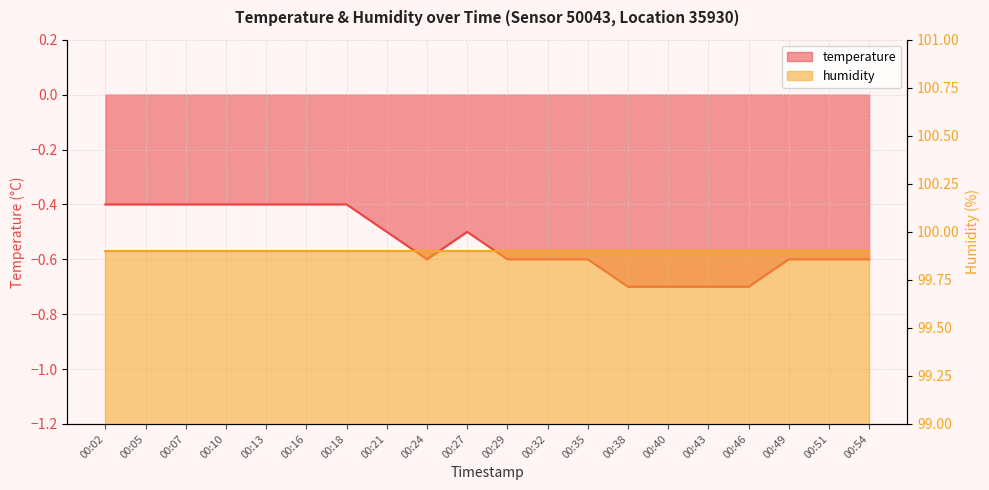

What is the smallest value displayed?

-0.7